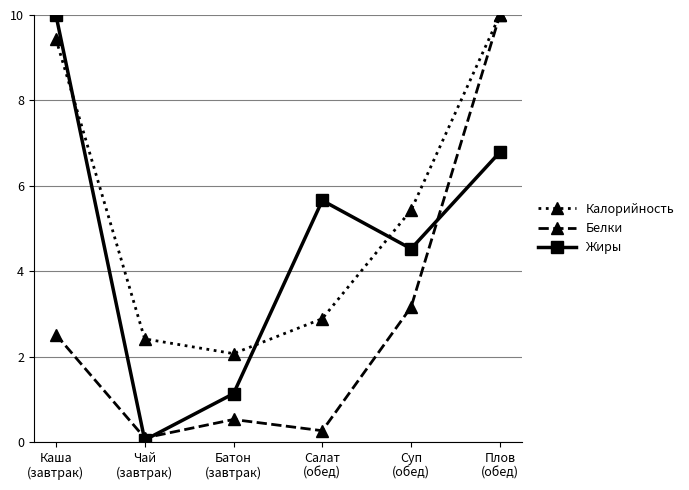

How many values in the Жиры series are below 5?

3